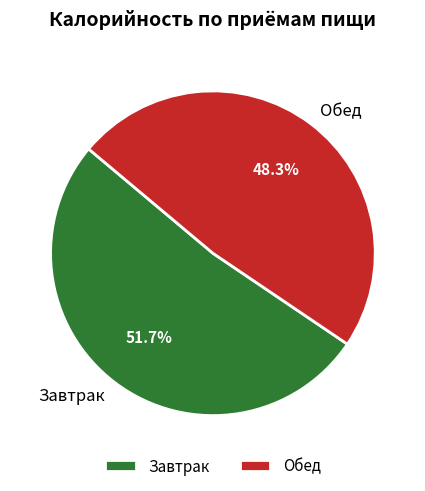

To the nearest percent, what is the difference between the largest and smallest slice percentages?

3%